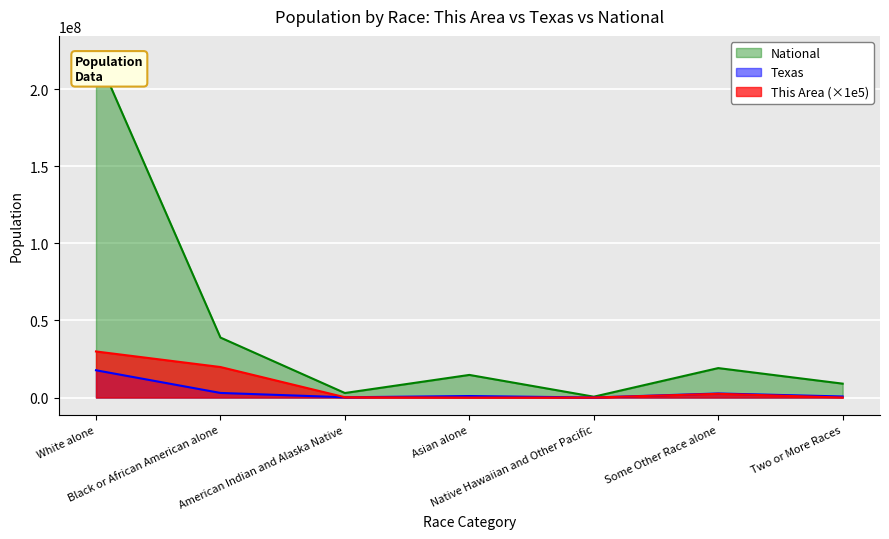

How many lines are shown in the chart?

3